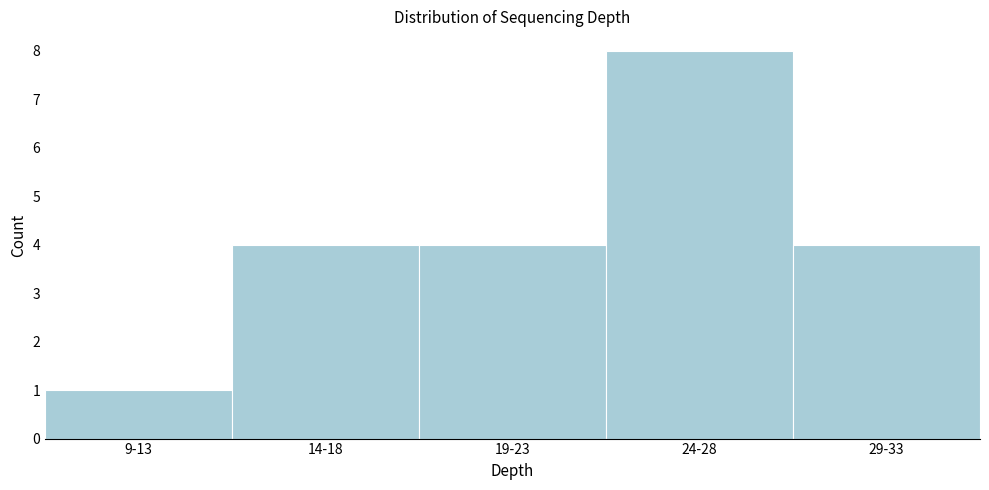

Reading right to left, extract all data points from this chart.

29-33=4	24-28=8	19-23=4	14-18=4	9-13=1